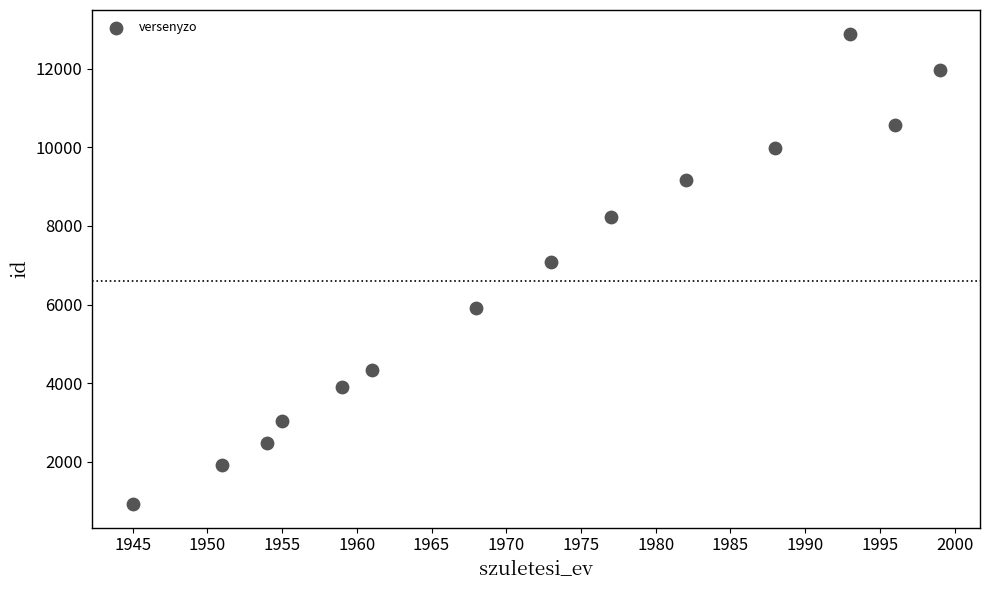

What Y value in the scatter plot is closest to 6910?

7094